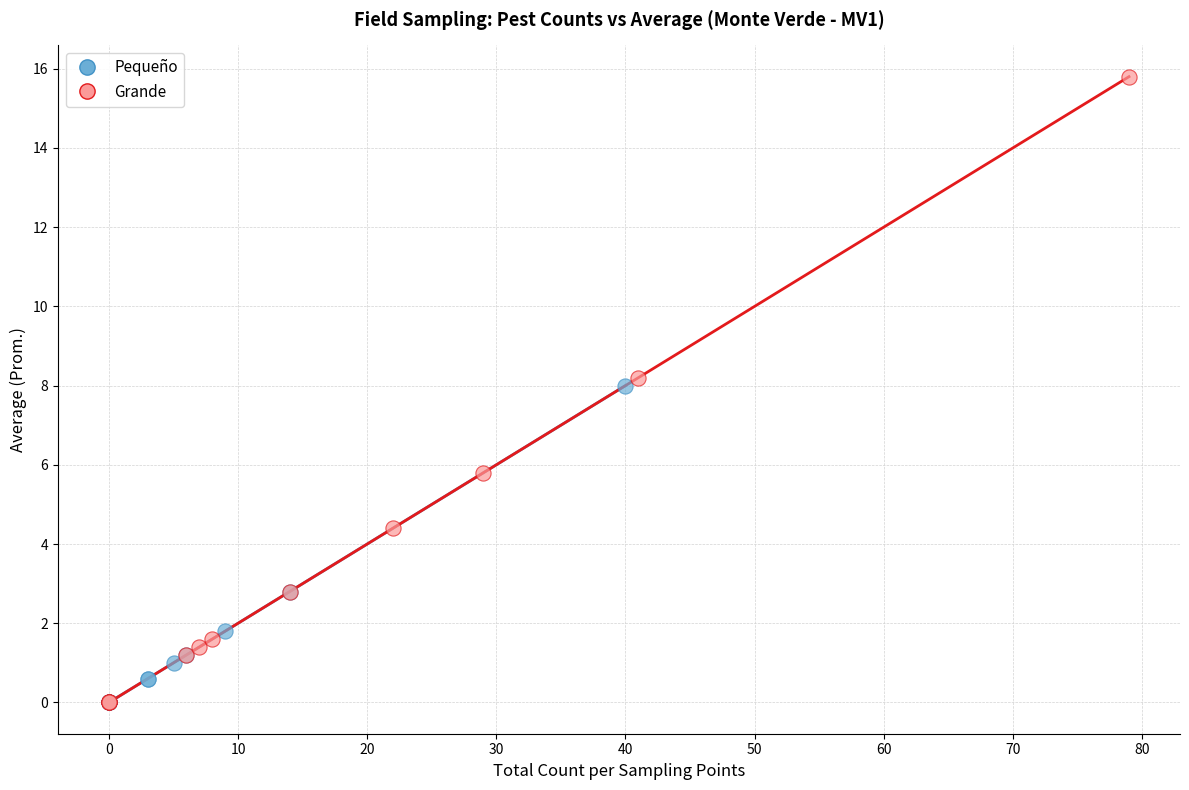

Which series has the widest spread of Y values?

Grande